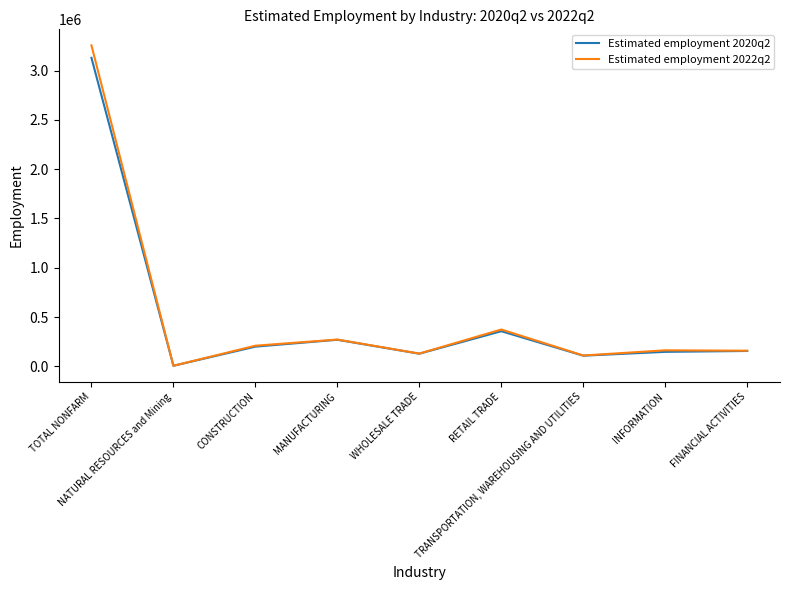

What is the total value across all series at RETAIL TRADE?

729600